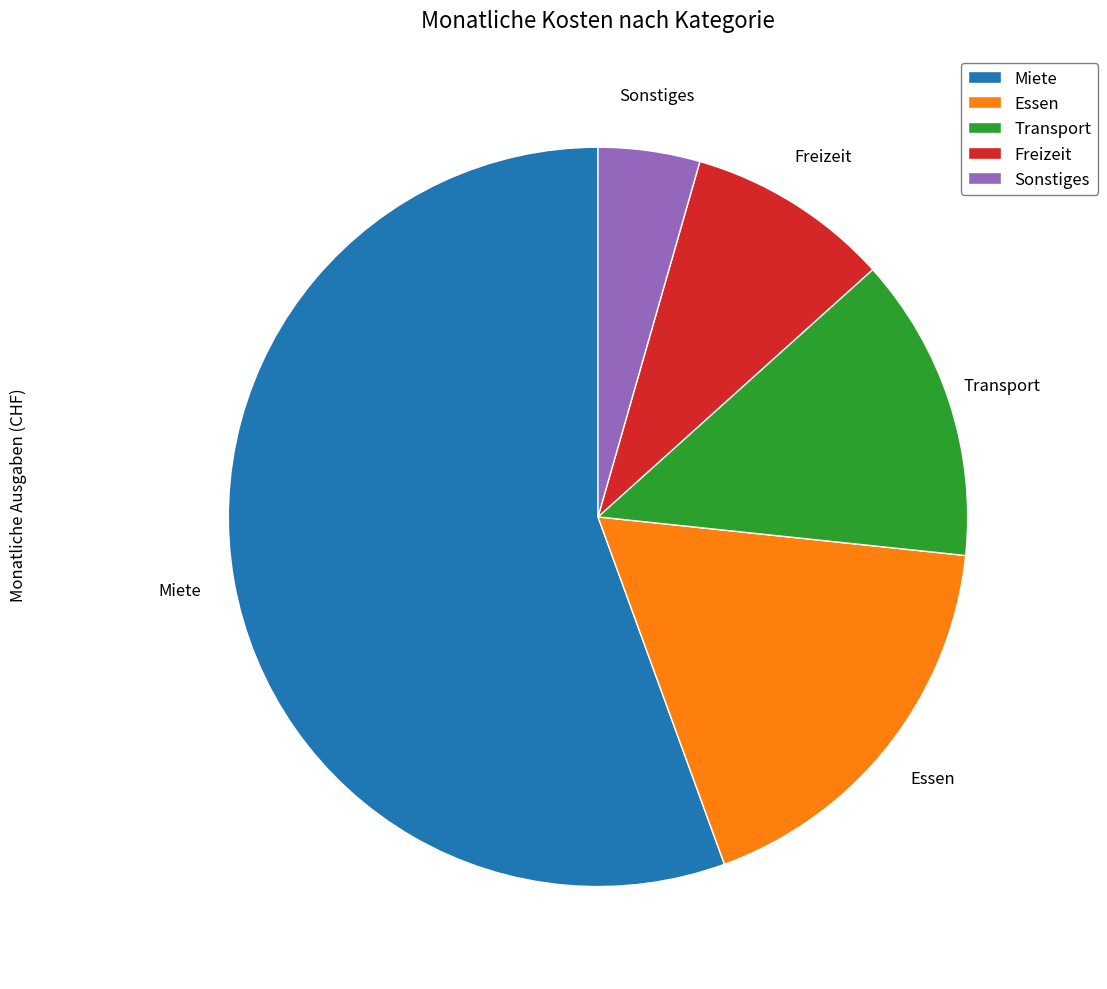

Combined, do Miete and Freizeit account for over 50%?

Yes